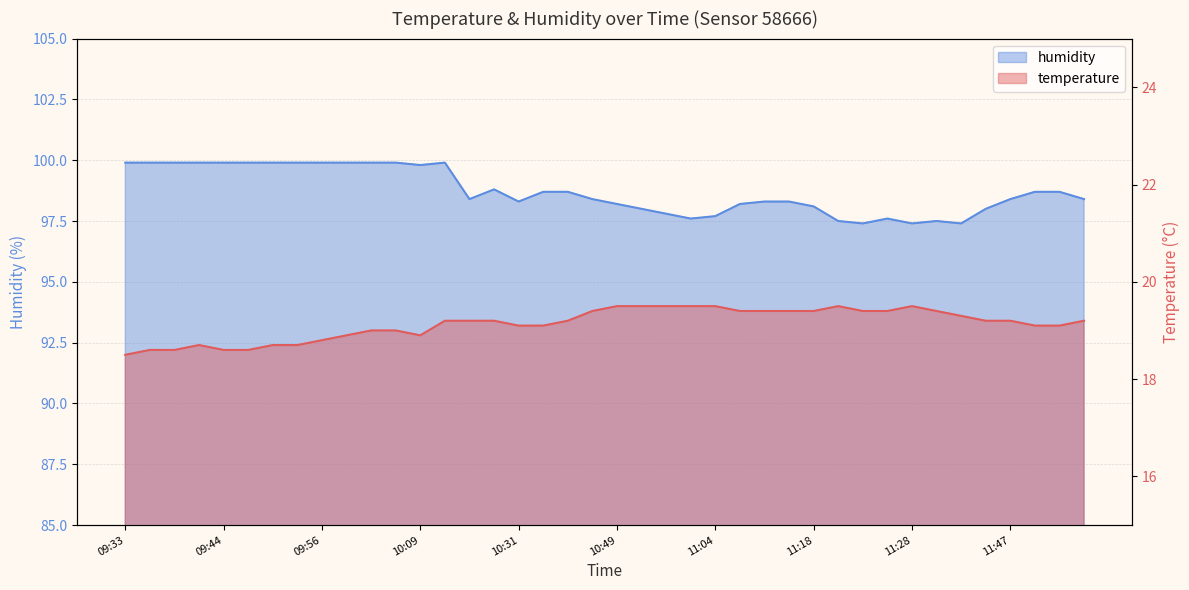

What is the approximate value of temperature at 11:58?

19.2